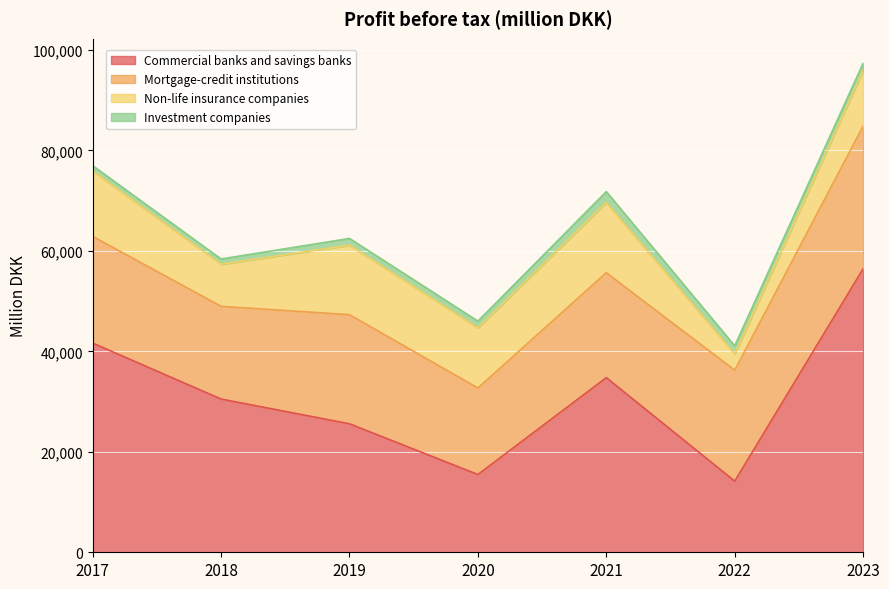

True or false: Non-life insurance companies and Investment companies cross at least once.

False